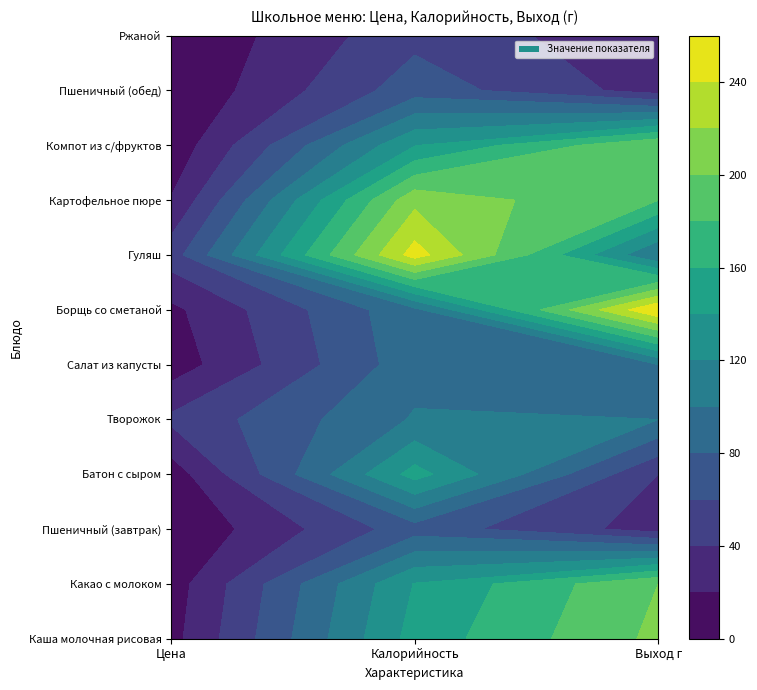

At how many categories does at least one series exceed 108?

2